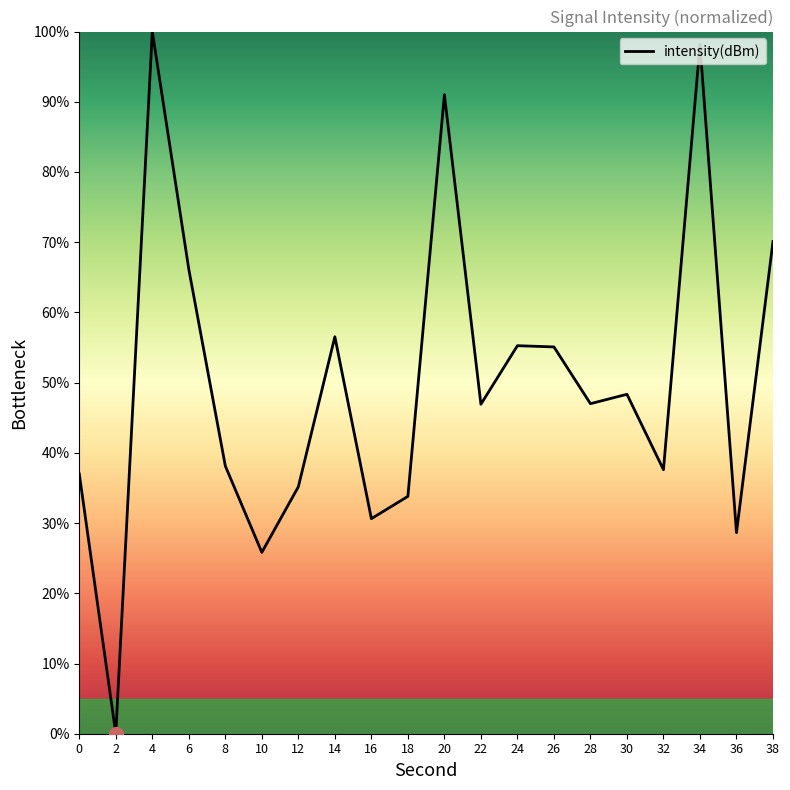

What is the sum of all values?

1001.3